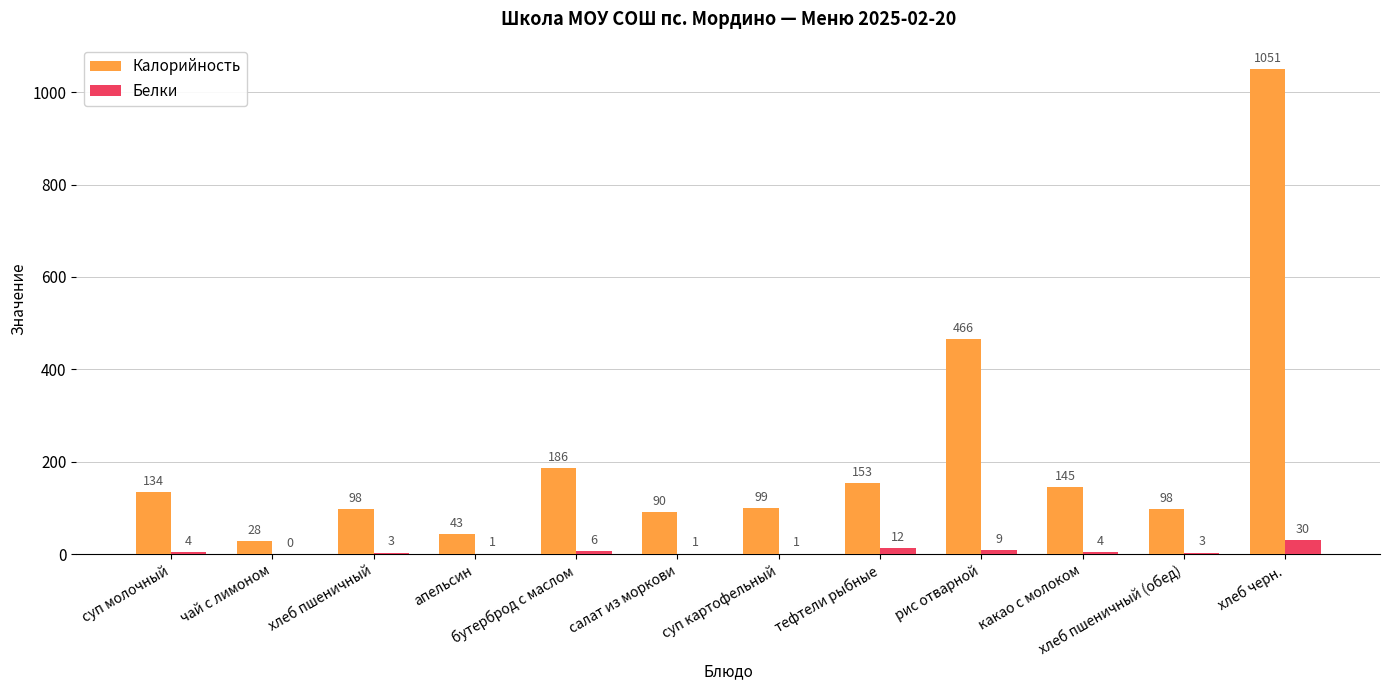

What are all the series names shown in the legend?

Калорийность, Белки